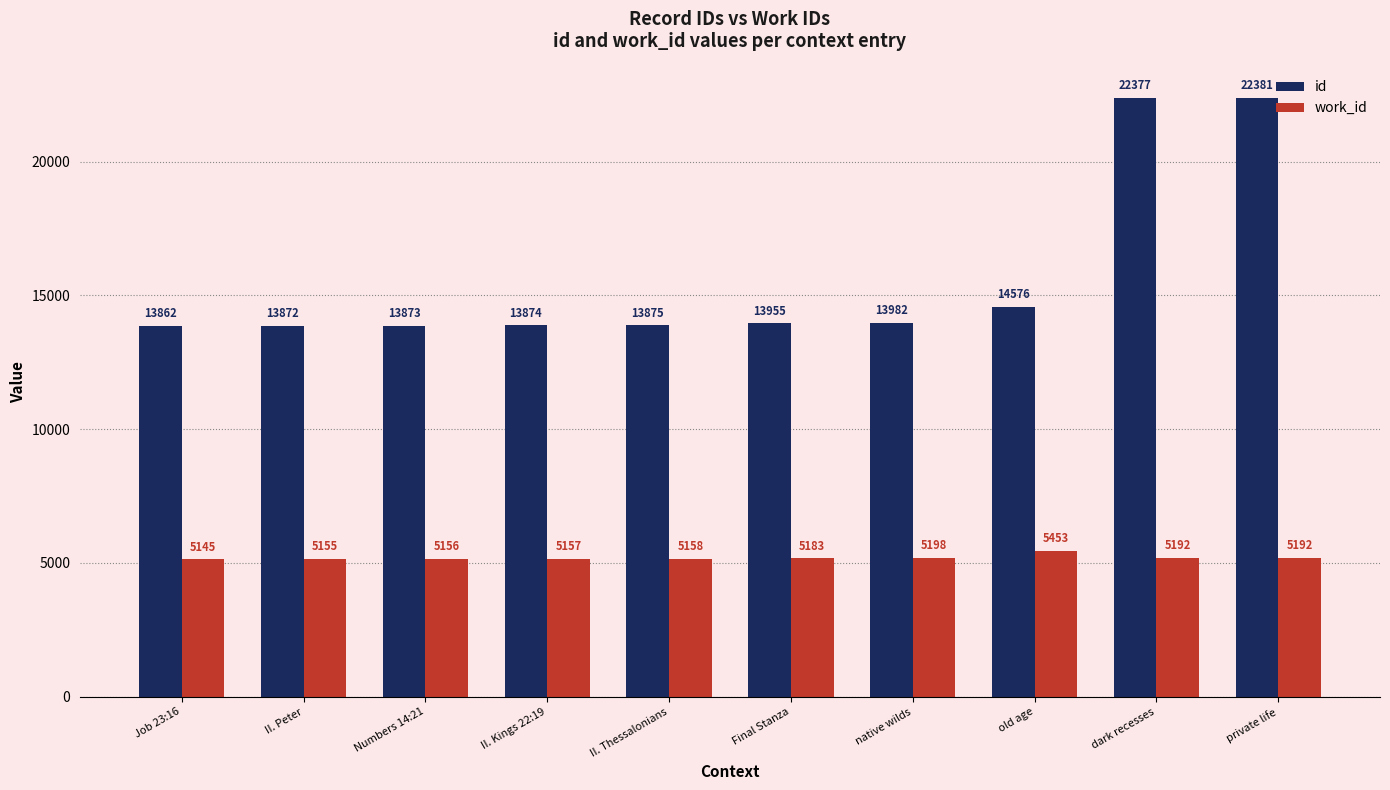

What is the difference between the maximum and second lowest values in the id series?

8509